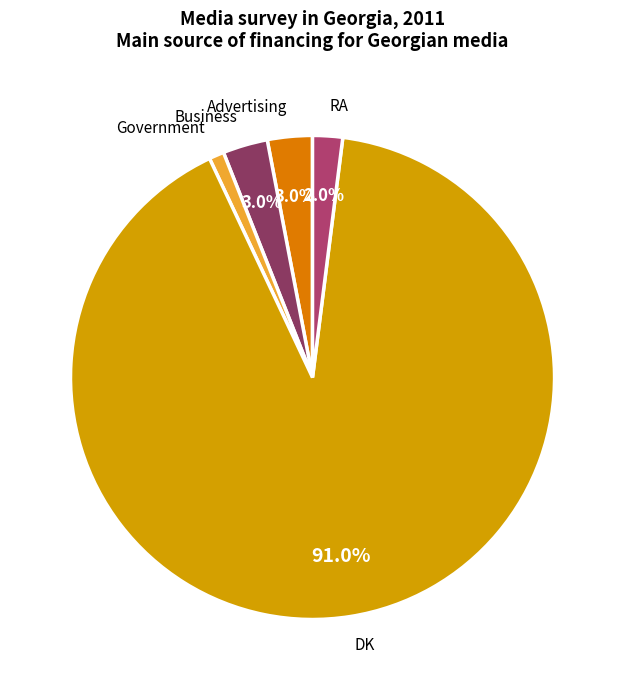

What percentage is NOT represented by RA?

98.0%